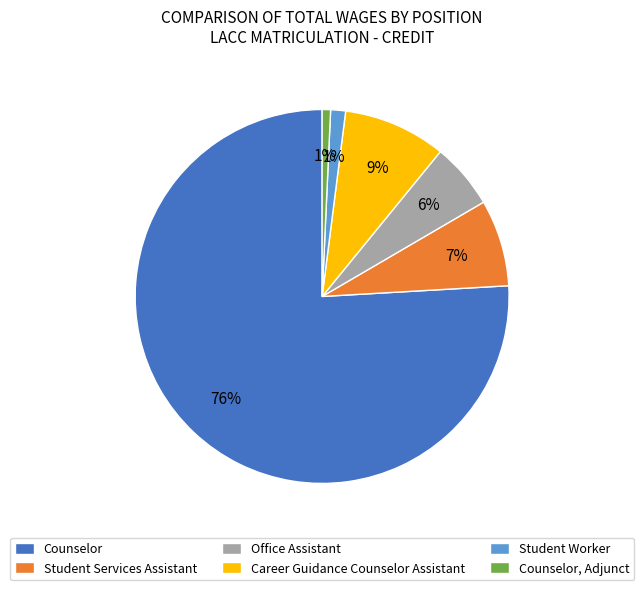

Approximately how many times larger is the value at Student Services Assistant compared to Career Guidance Counselor Assistant?

0.8